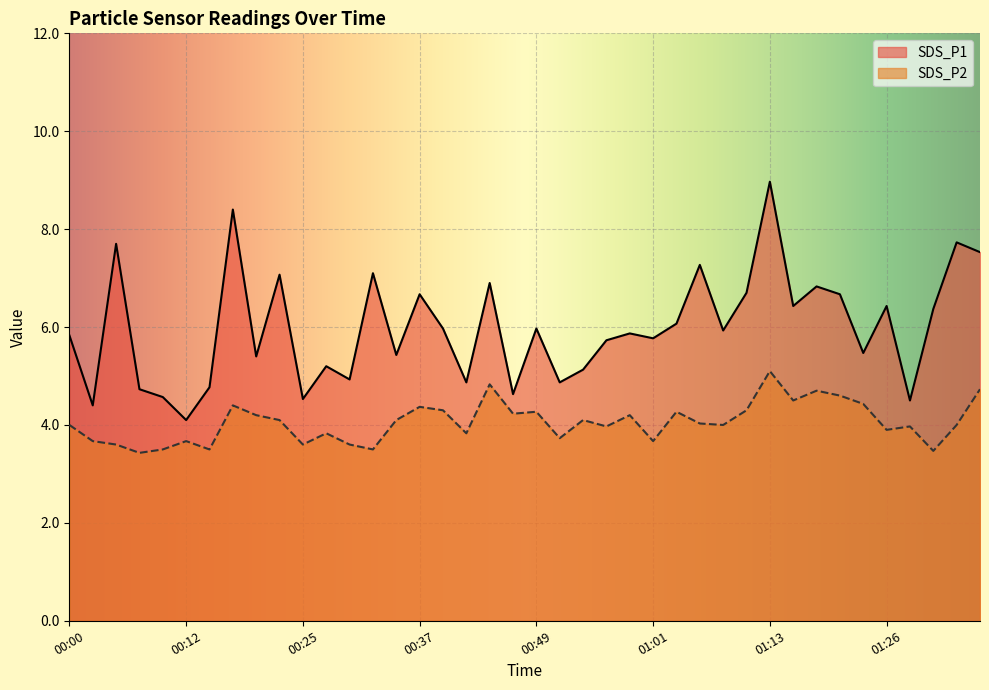

At which label does SDS_P2 reach its minimum?

00:08